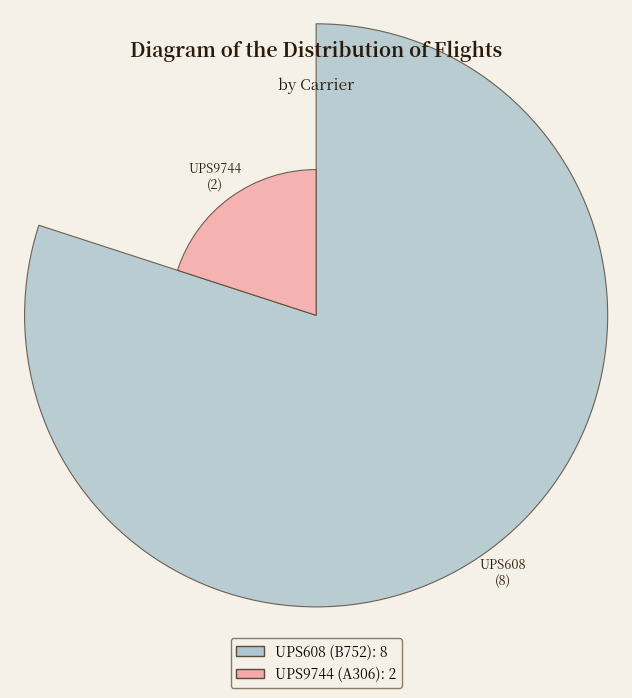

Which slice is the smallest?

UPS9744